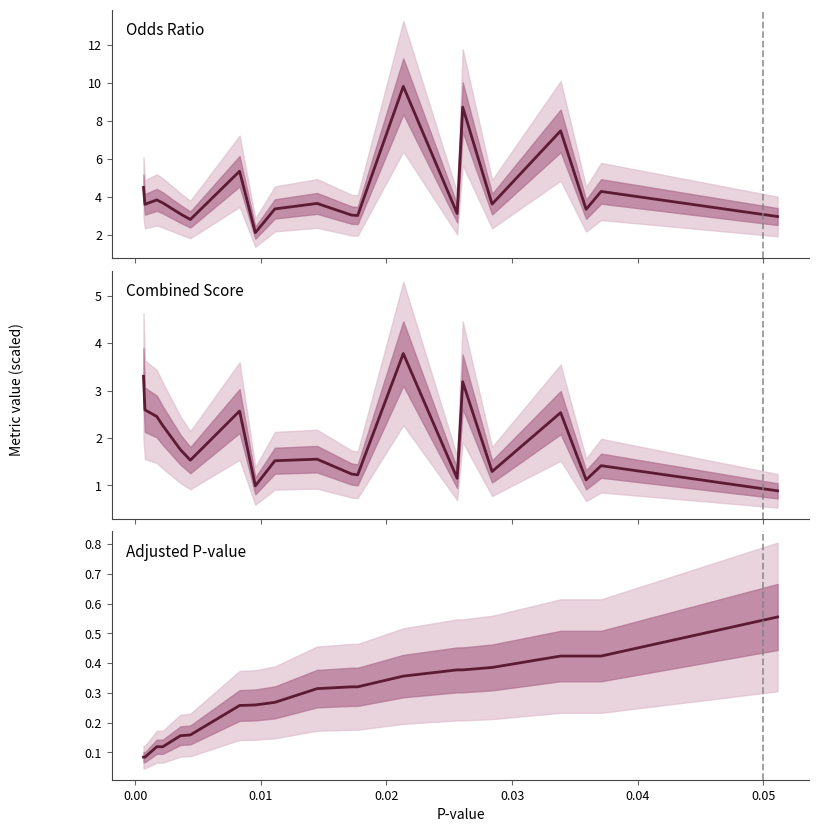

True or false: Combined Score and Odds Ratio intersect in this chart.

False